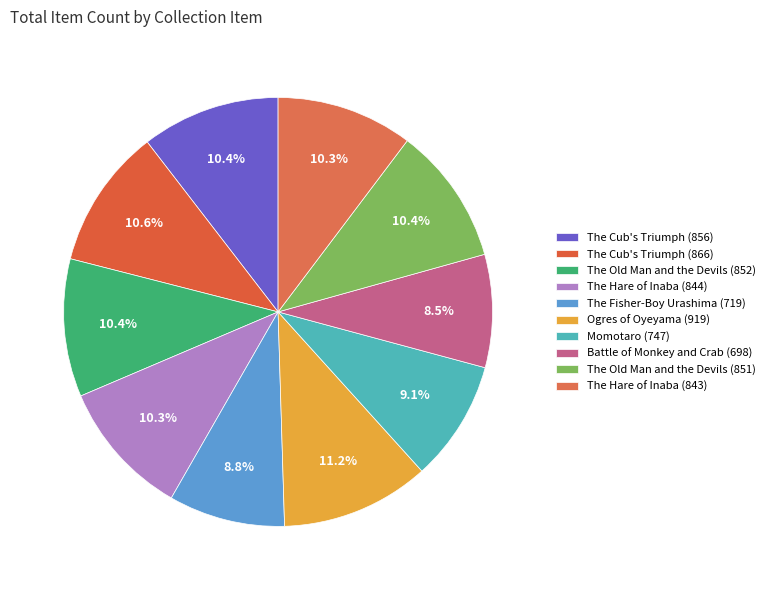

How many segments does this pie chart have?

10